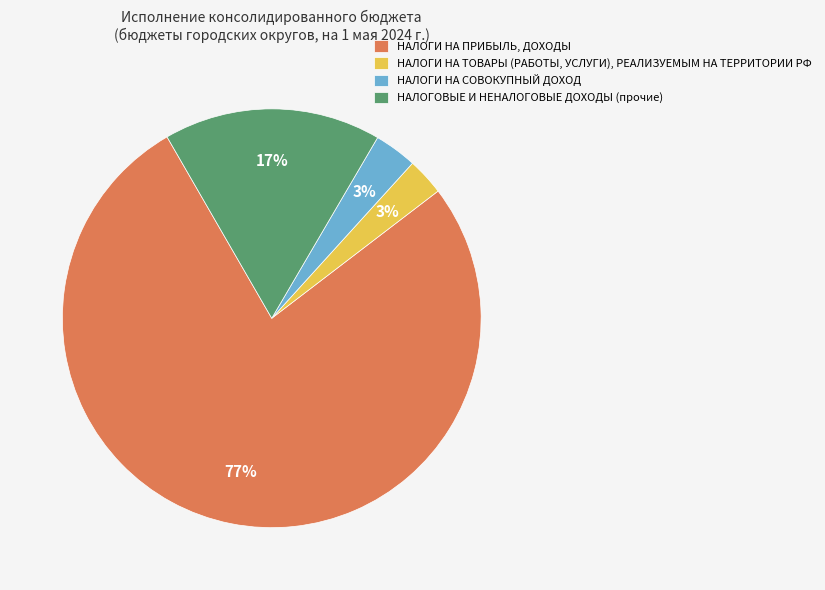

Which category has the biggest portion of the pie?

НАЛОГИ НА ПРИБЫЛЬ, ДОХОДЫ